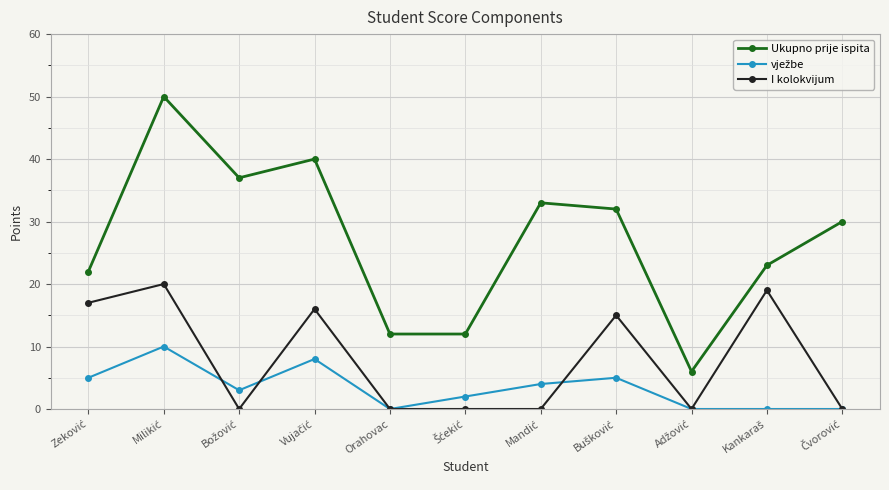

Which series has the largest total across all categories?

Ukupno prije ispita